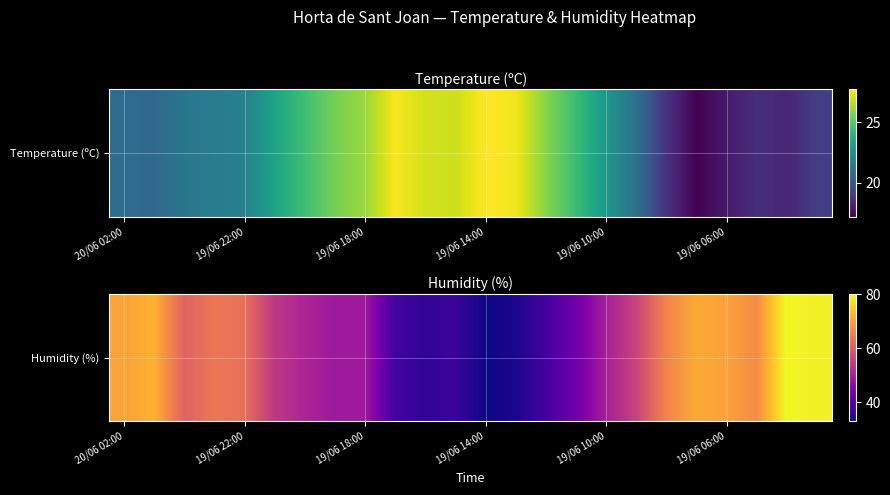

What is the sum of the values at 21 and 14?

105